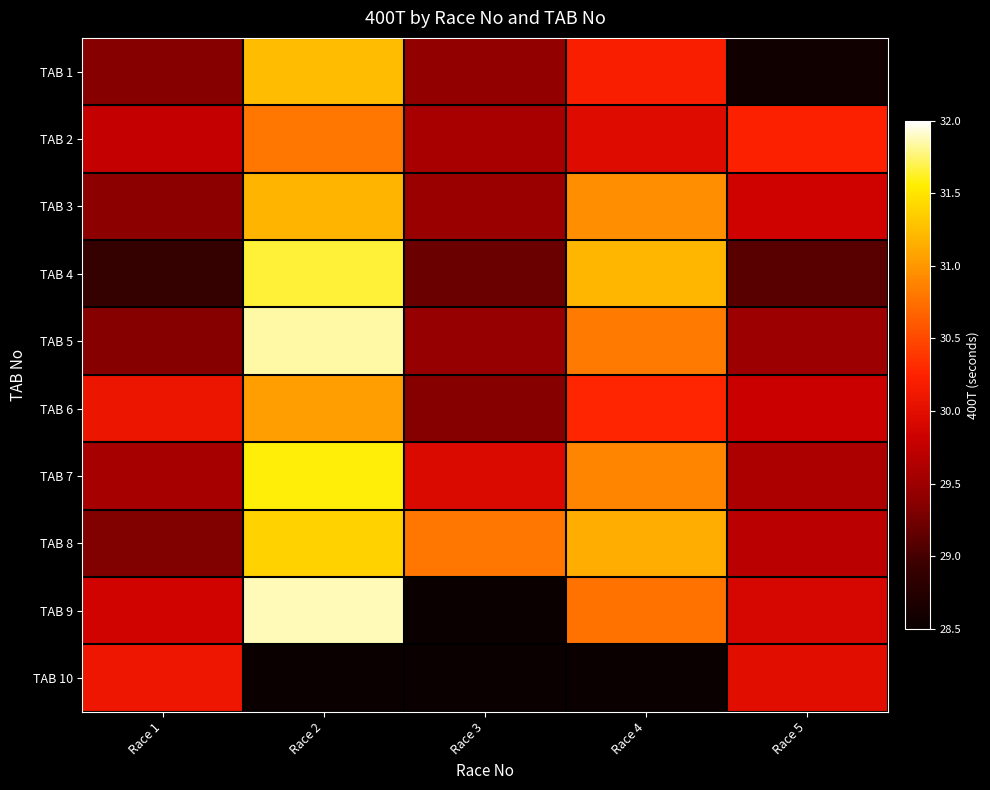

What is the spread (max minus min) of values at Race 2?

31.9